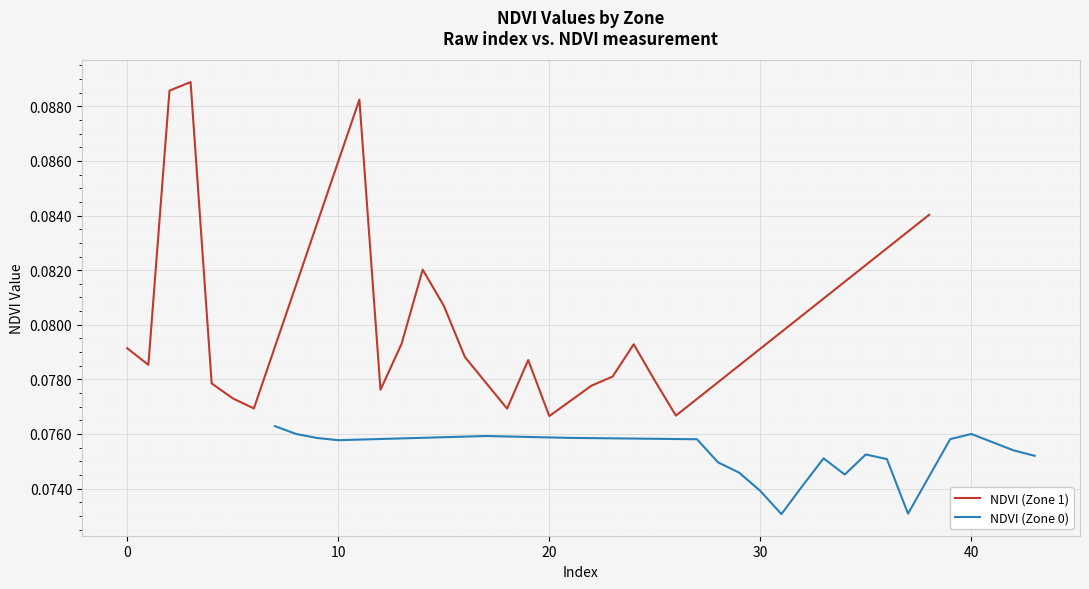

True or false: NDVI (Zone 1) and NDVI (Zone 0) cross at least once.

False